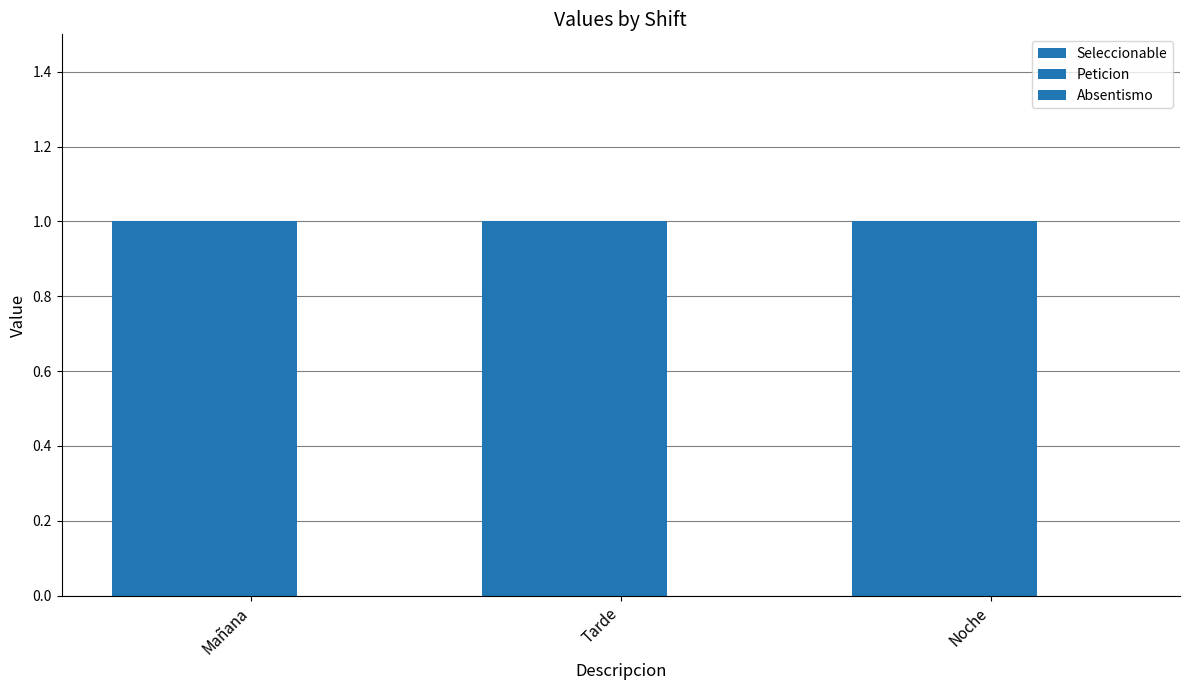

How many bars are there in total?

9